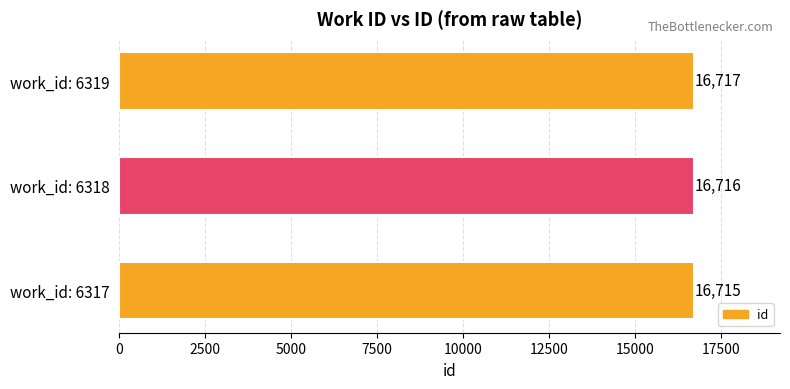

At which label is the value closest to 16716?

work_id: 6318